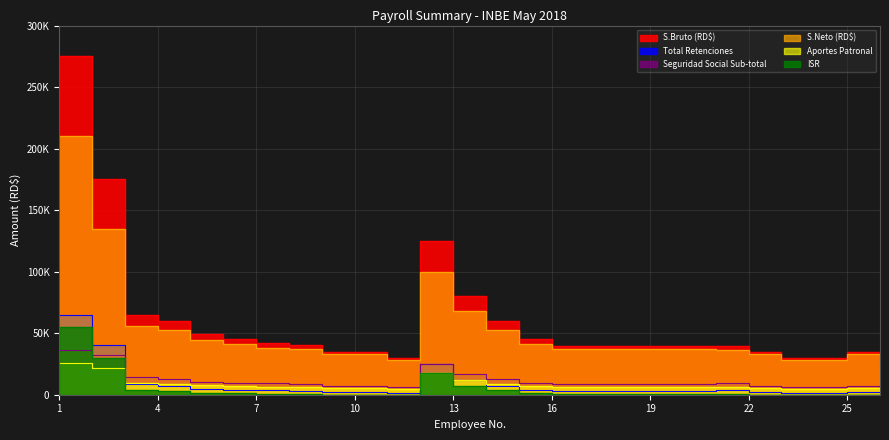

Which label corresponds to the largest value in the chart?

1